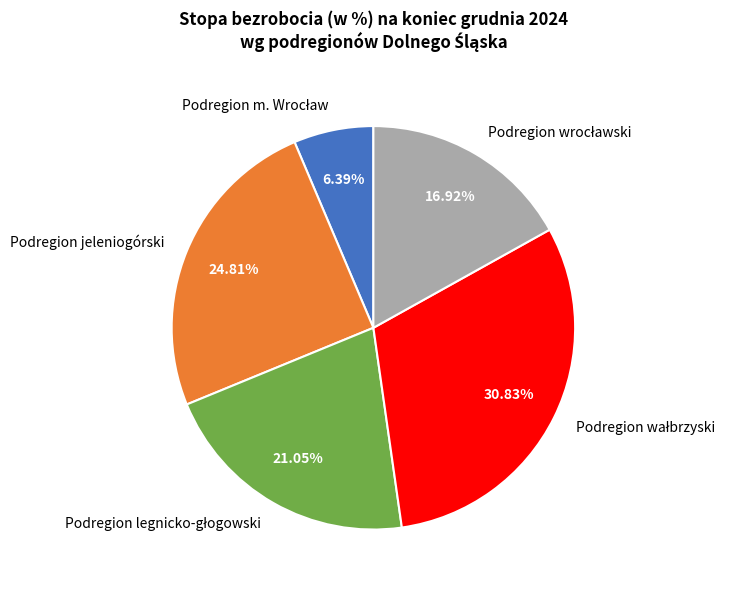

Does any single category account for the majority?

No